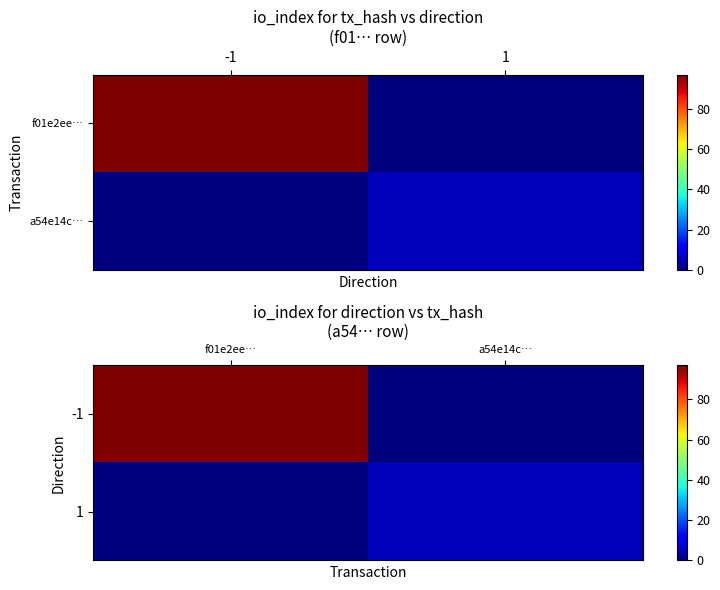

At which category is the sum across all series the highest?

f01e2ee…